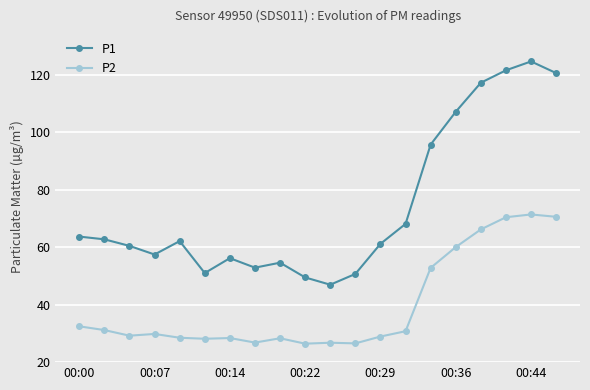

True or false: P1 and P2 cross at least once.

False